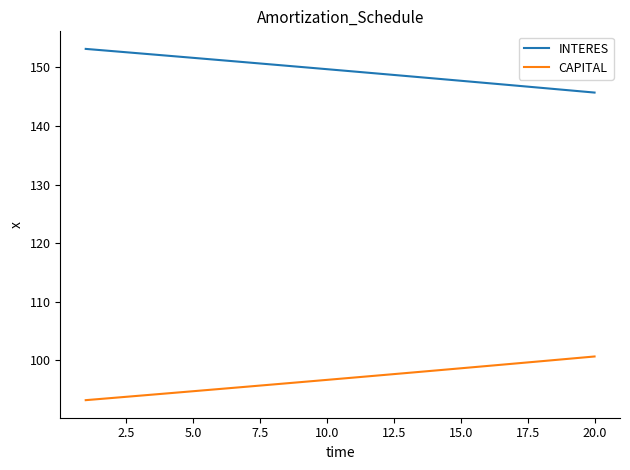

What is the minimum value shown in the chart?

93.2